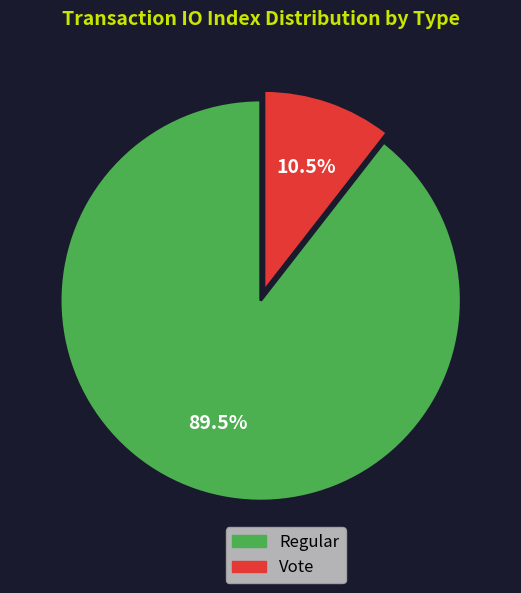

Rank the categories by value from lowest to highest.

Vote, Regular